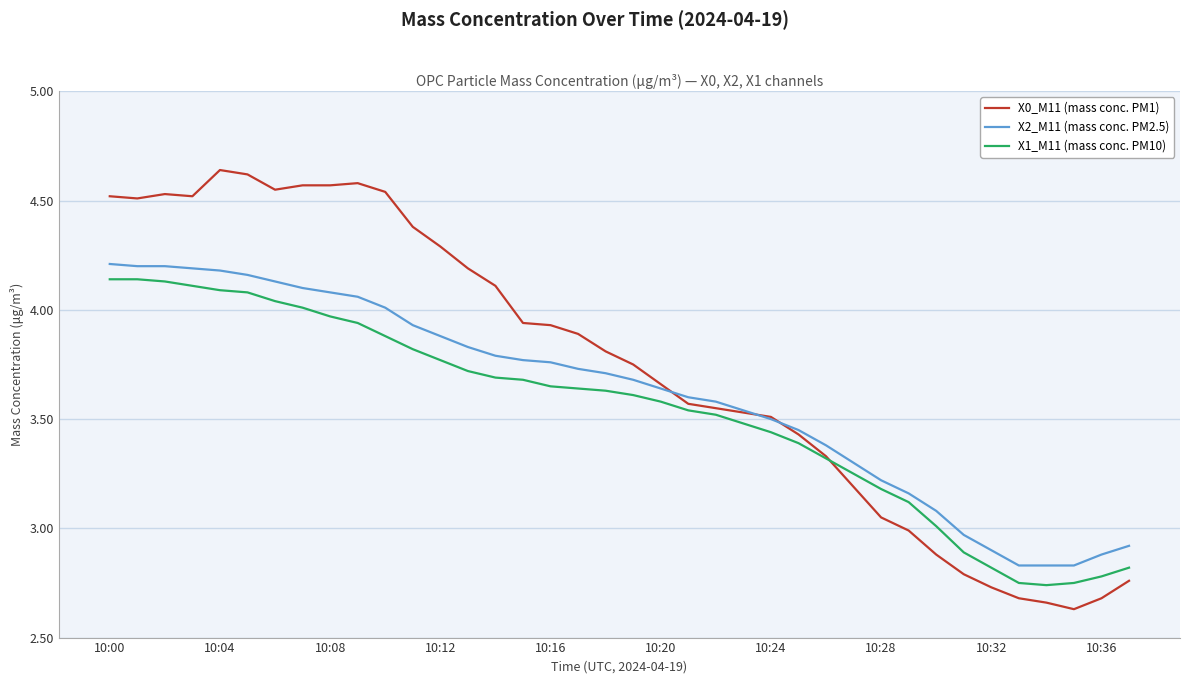

List the series in order of their overall mean, highest first.

X0_M11 (mass conc. PM1), X2_M11 (mass conc. PM2.5), X1_M11 (mass conc. PM10)